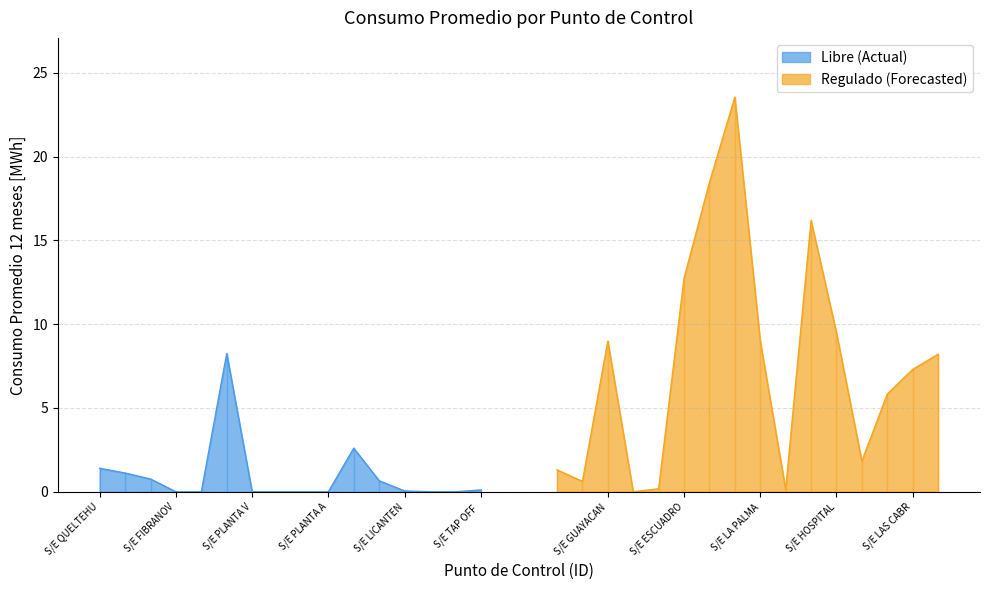

What is the maximum value for Regulado (Forecasted)?

23.6